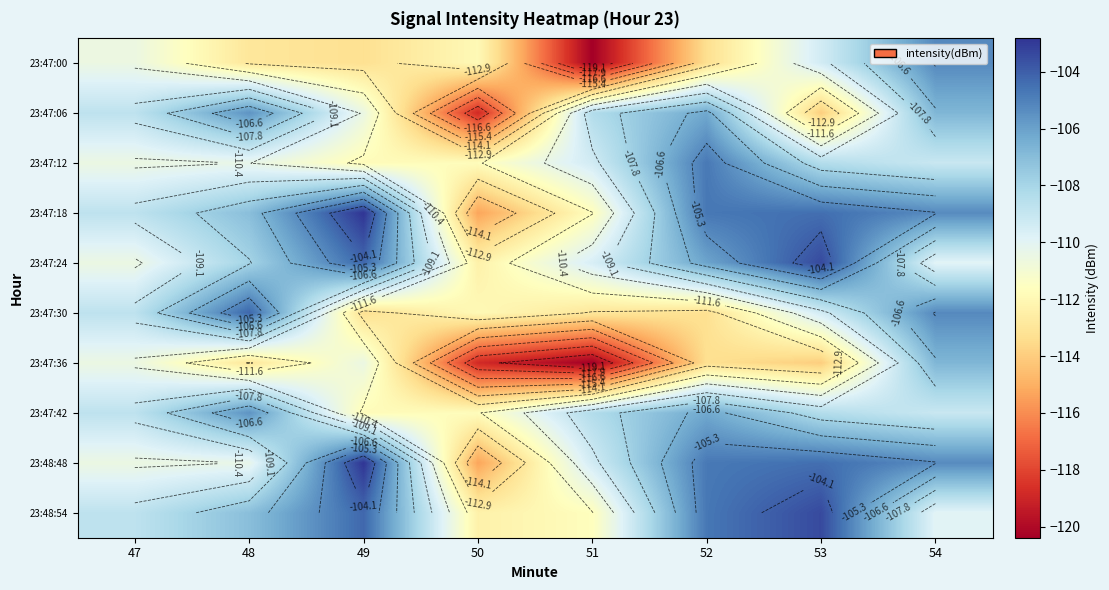

Which has a higher value, 47 or 52?

47